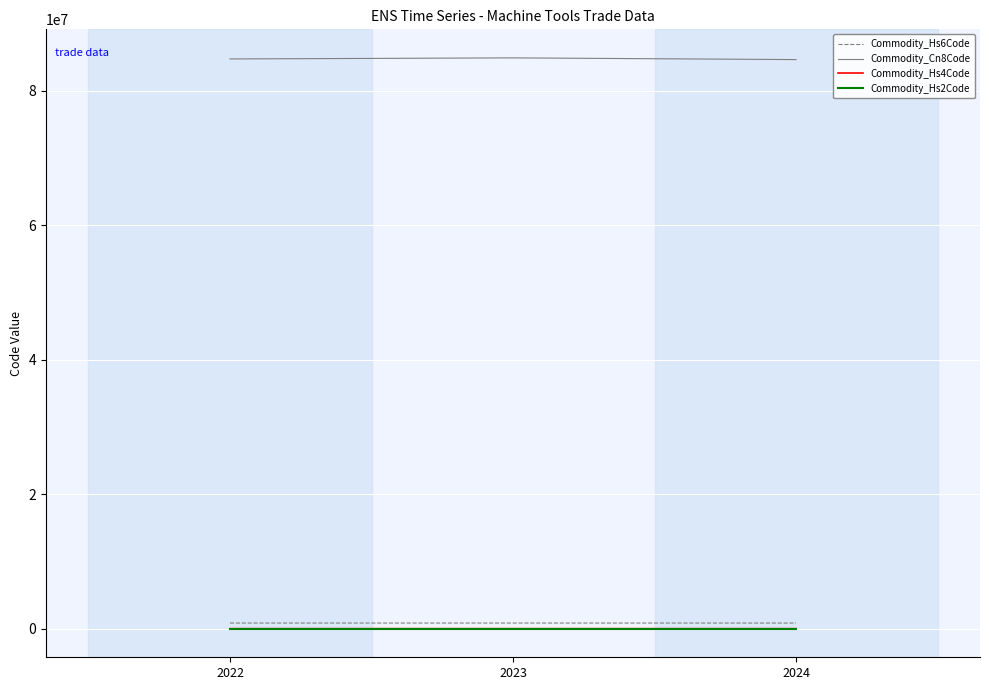

Which series has the largest total across all categories?

Commodity_Cn8Code